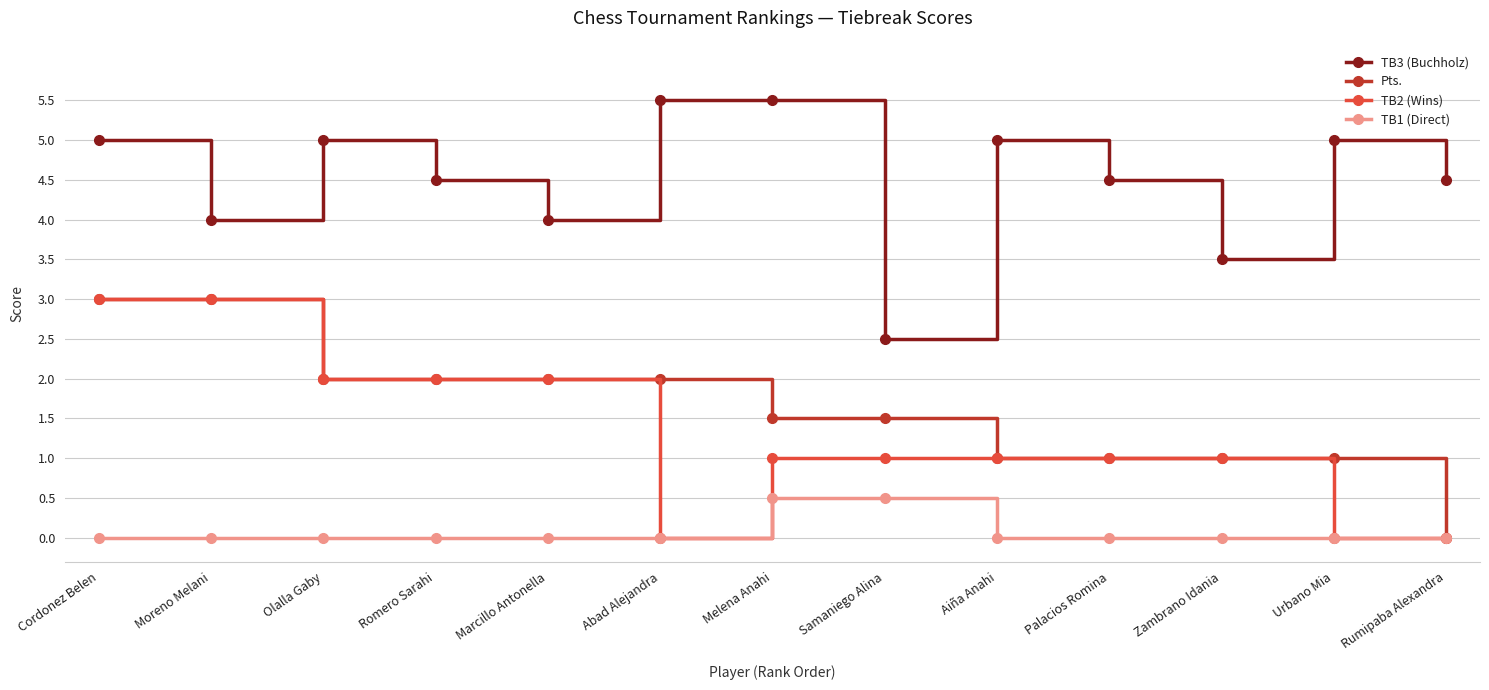

What is the sum of all TB3 (Buchholz) values?

58.5